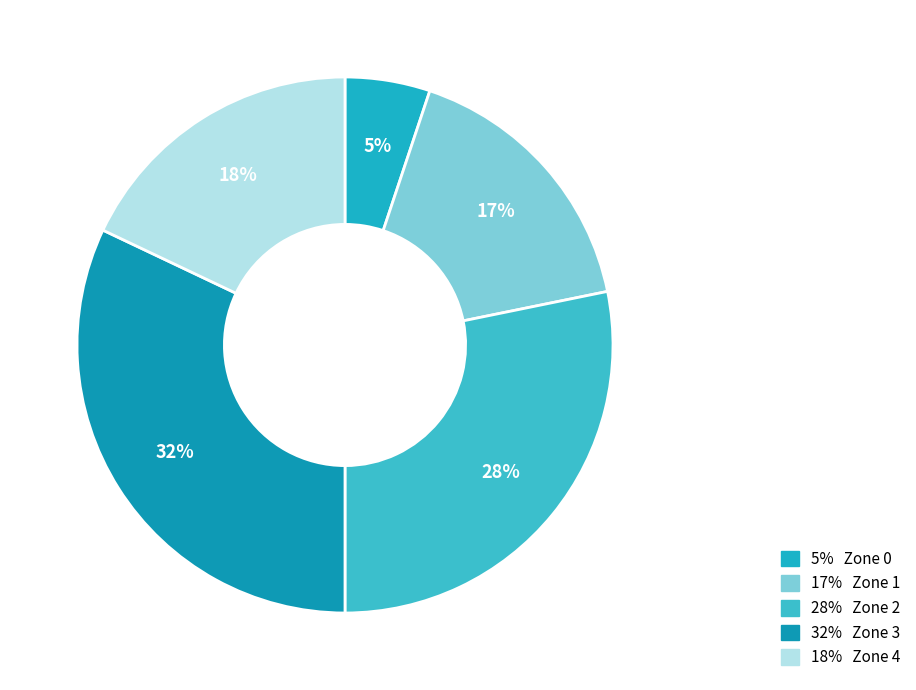

How many slices are in this pie chart?

5